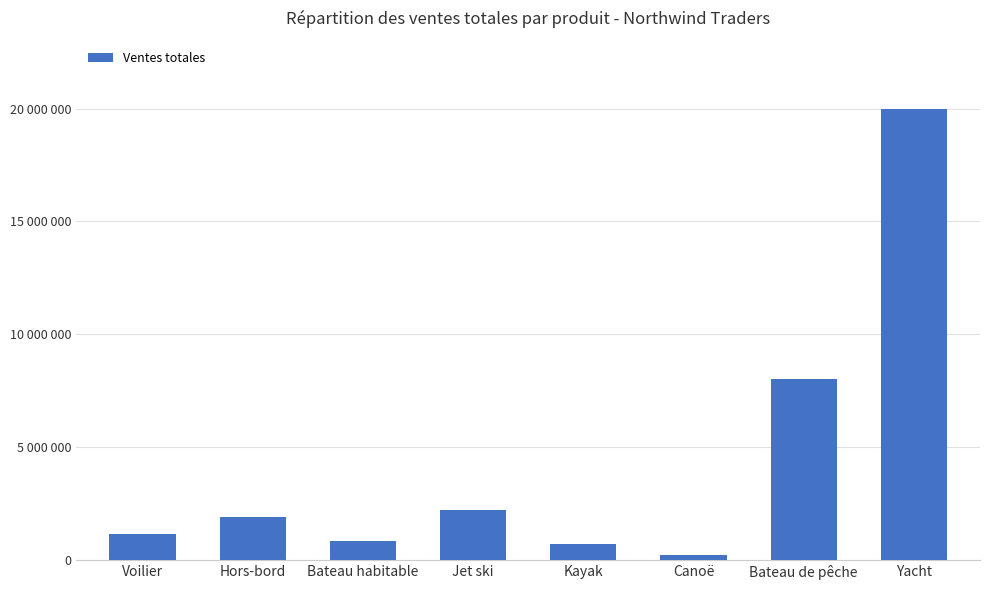

Does the chart contain any negative values?

No